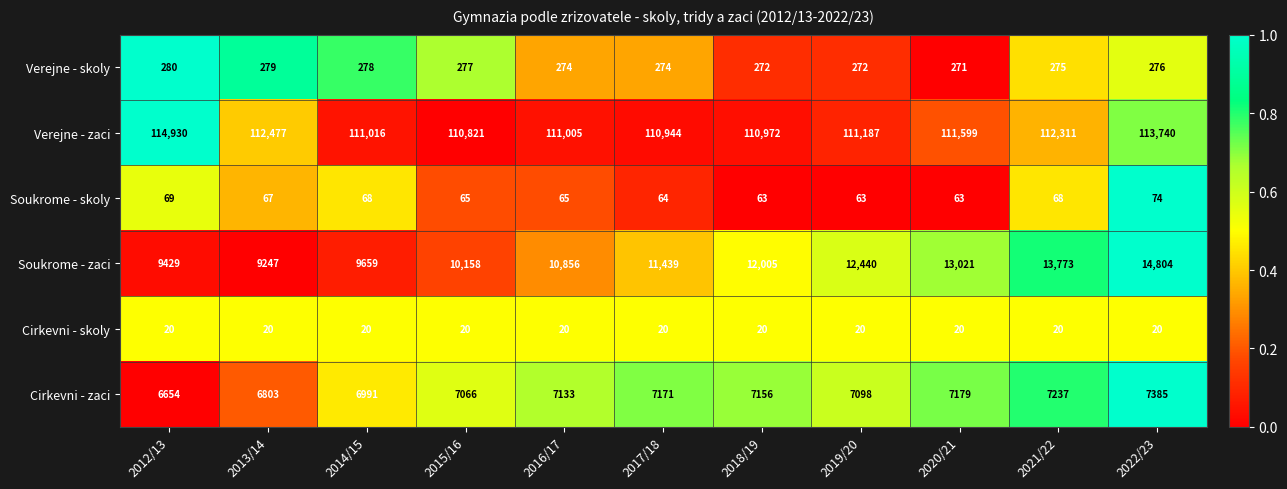

What is the average value of the Soukrome - zaci series?

11530